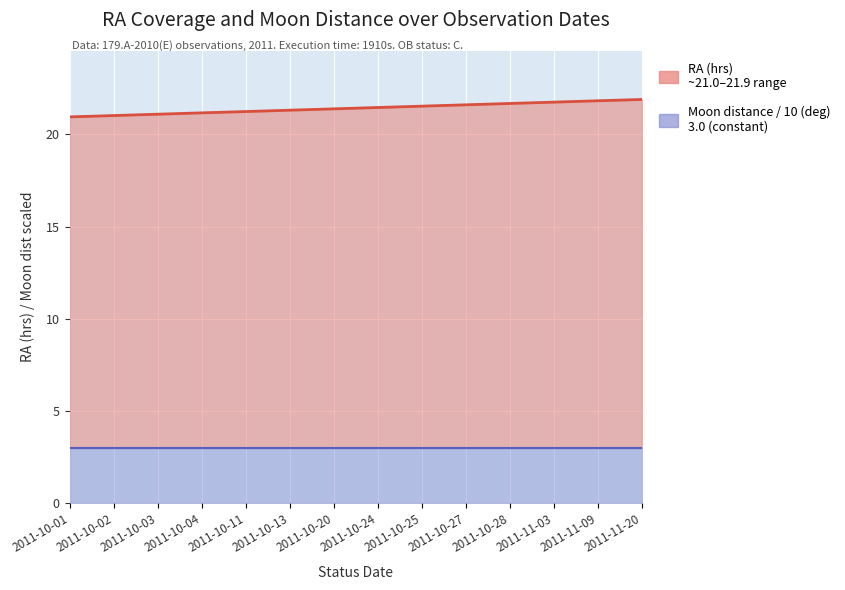

True or false: Moon distance / 10 (deg) and RA (hrs) cross at least once.

False